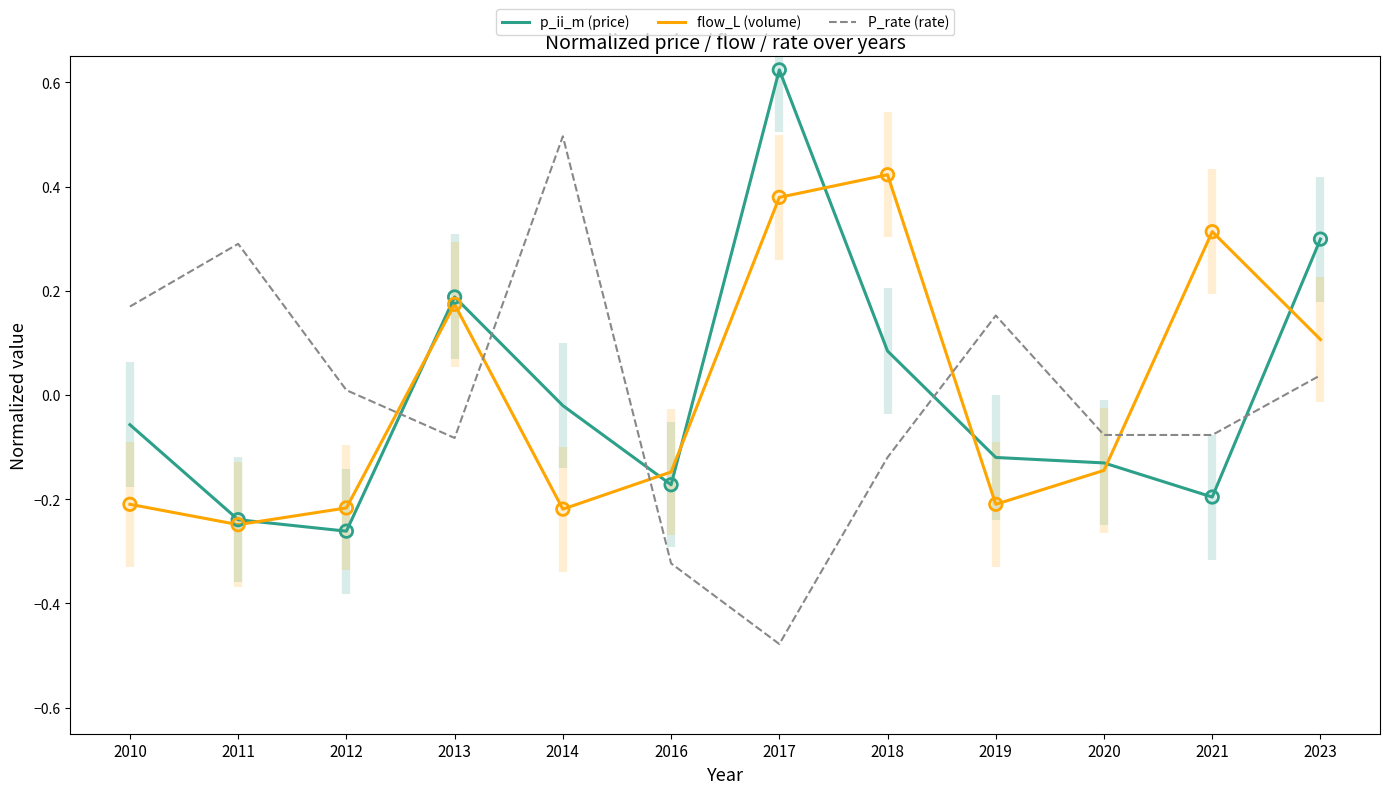

Is the value of P_rate (rate) at 2011 greater than the value of flow_L (volume) at 2019?

Yes